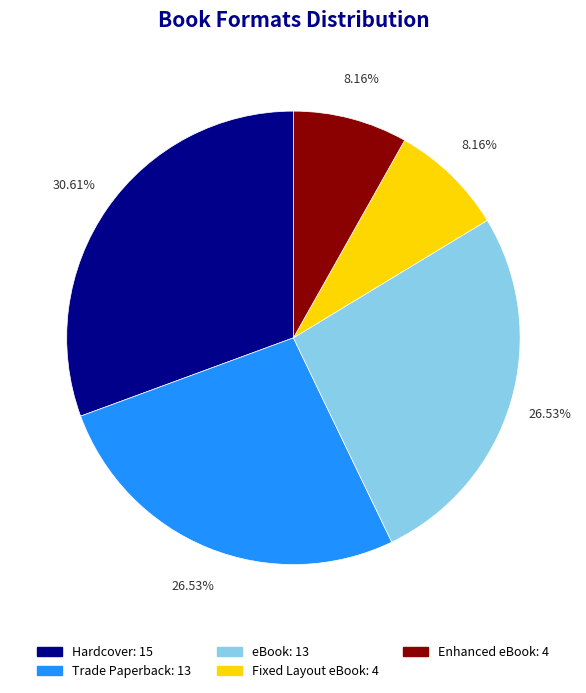

Which category has the biggest portion of the pie?

Hardcover